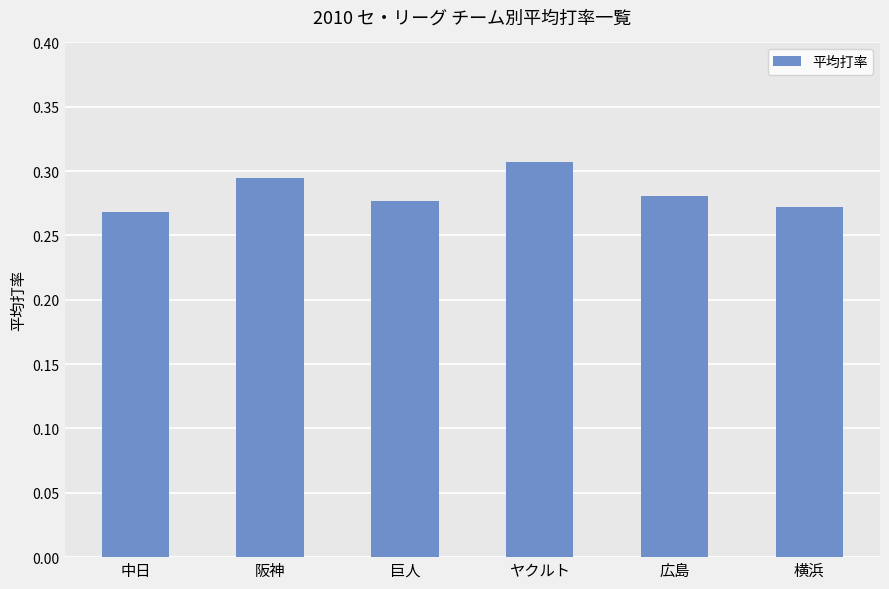

Are the bars grouped side by side (vs. stacked)?

No